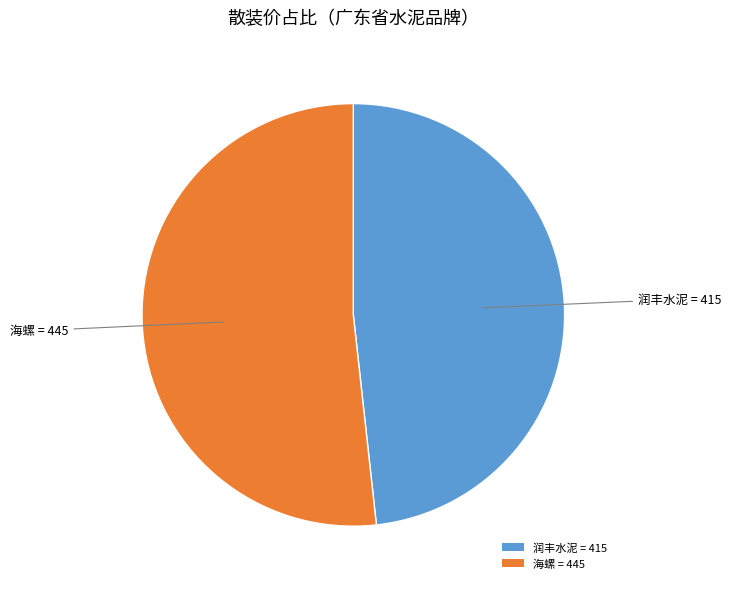

Approximately how many times larger is the value at 海螺 compared to 润丰水泥?

1.1